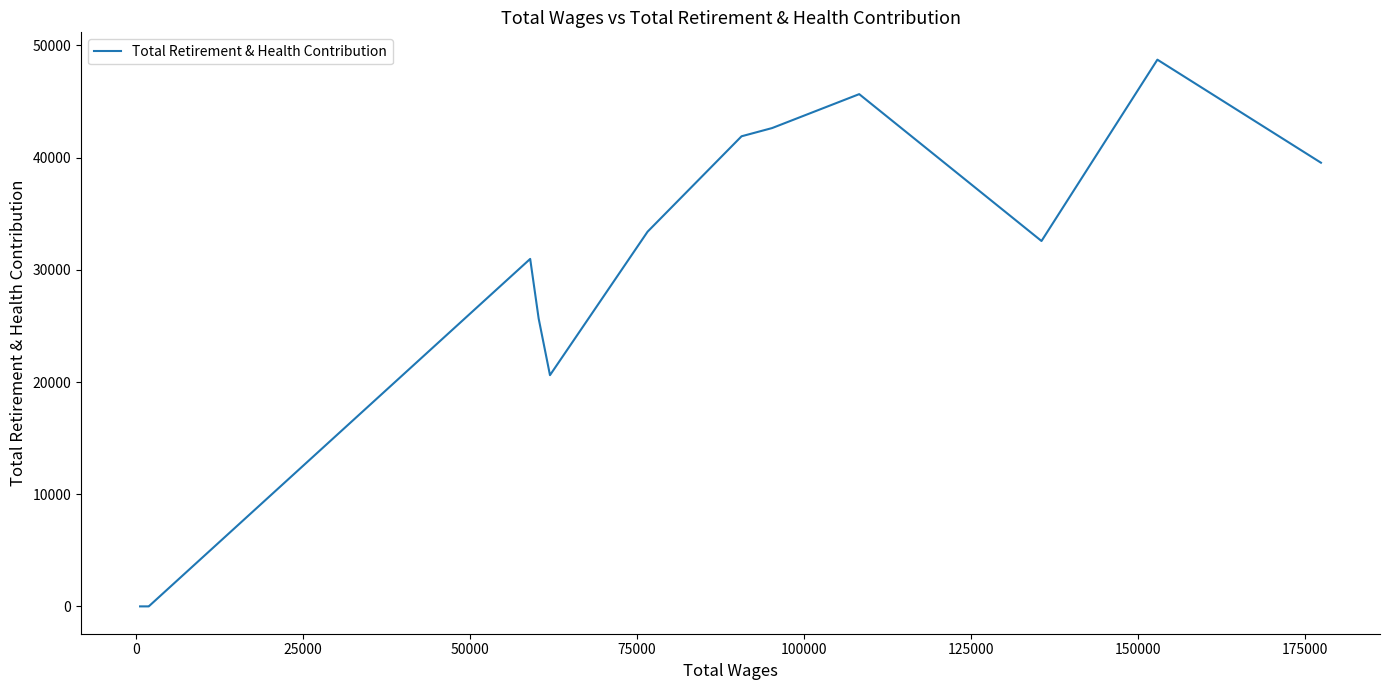

What is the maximum value shown in the chart?

48733